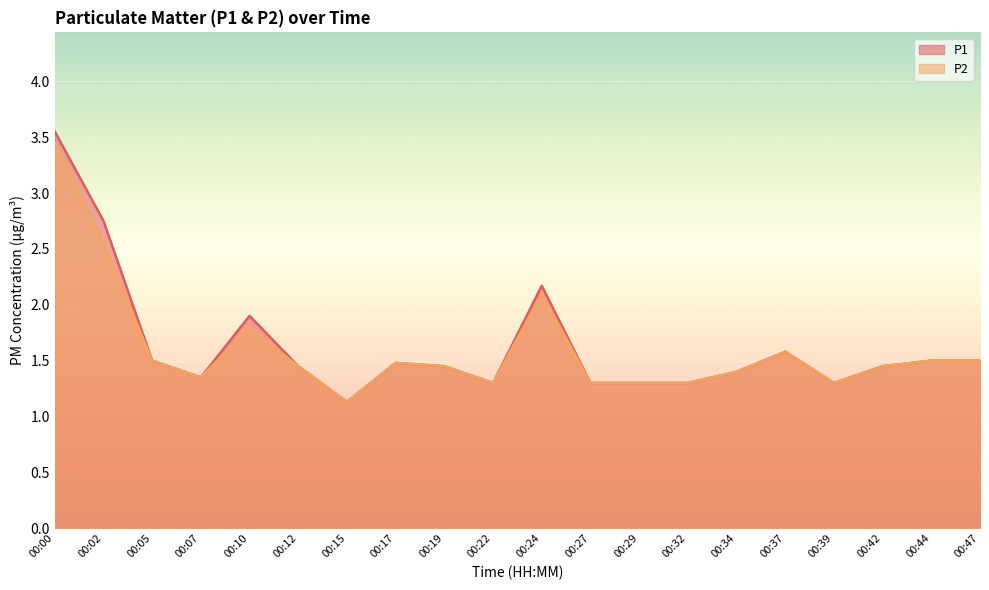

True or false: P1 and P2 intersect in this chart.

False